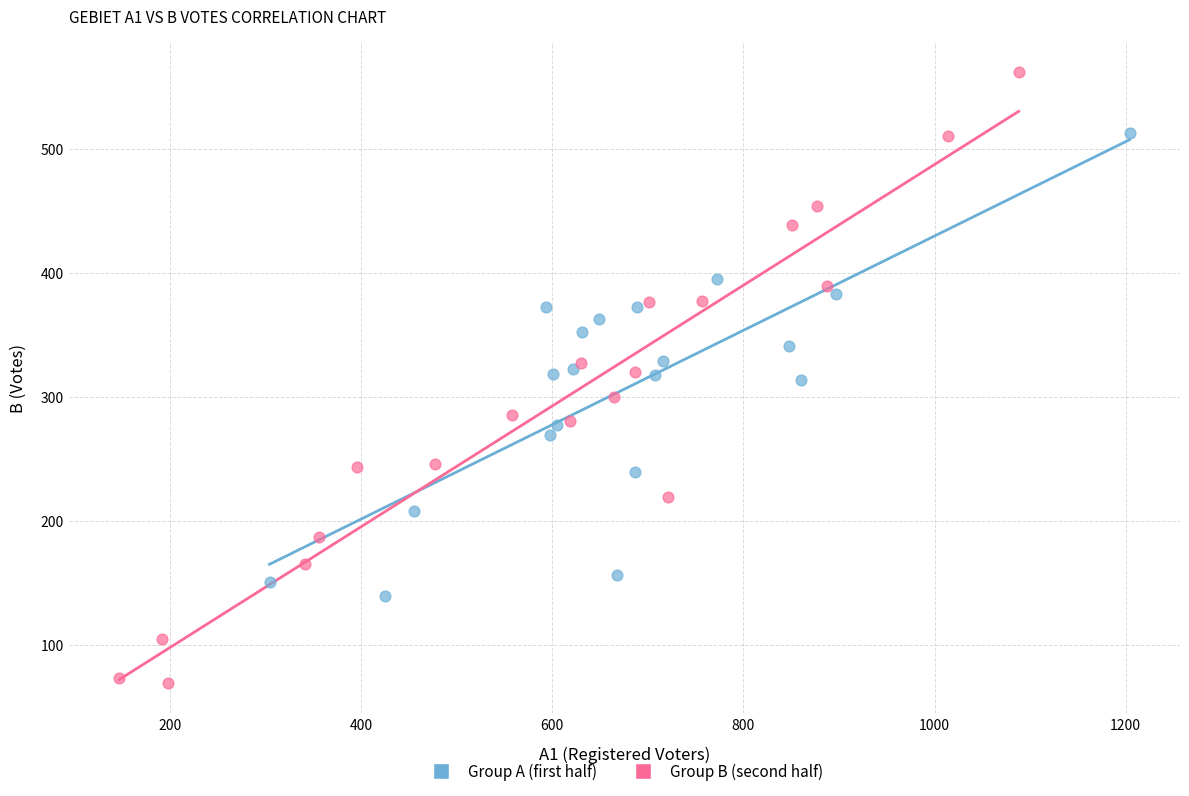

Which series reaches the maximum Y coordinate?

Group B (second half)